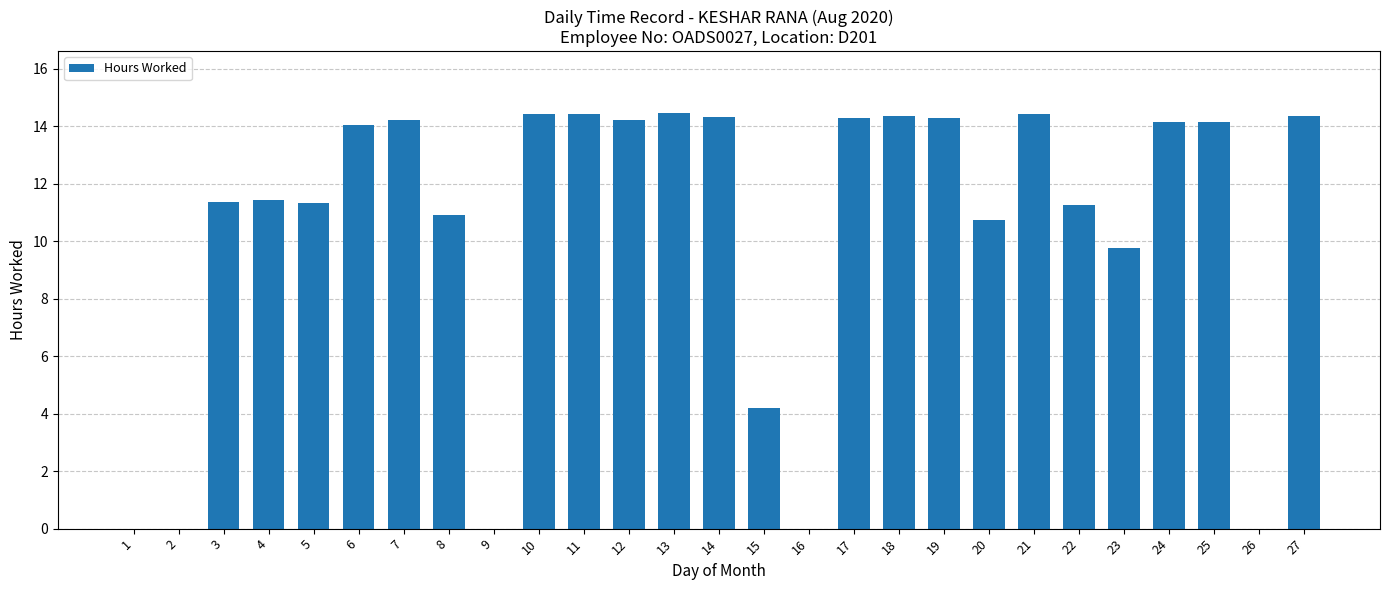

What is the sum of all values?

281.2